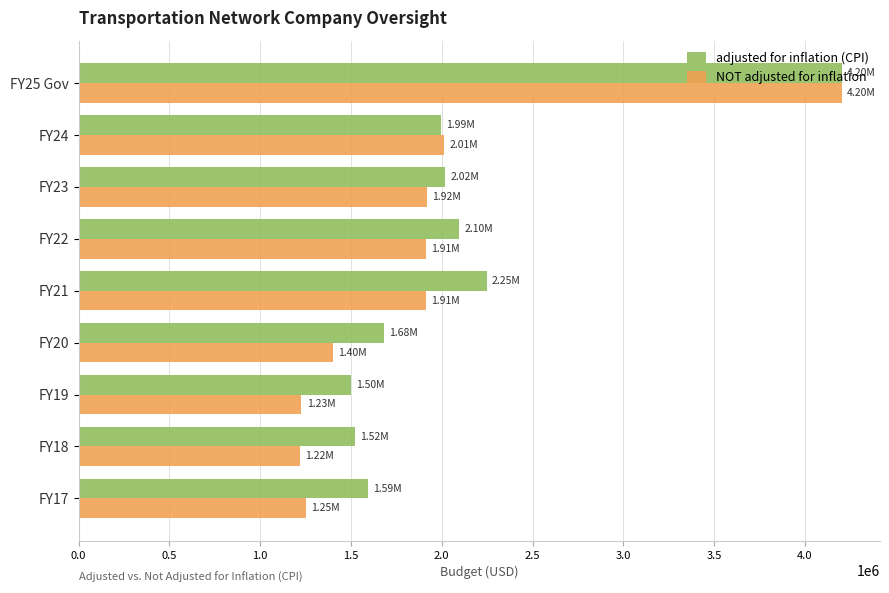

What is the average value of the NOT adjusted for inflation series?

1893911